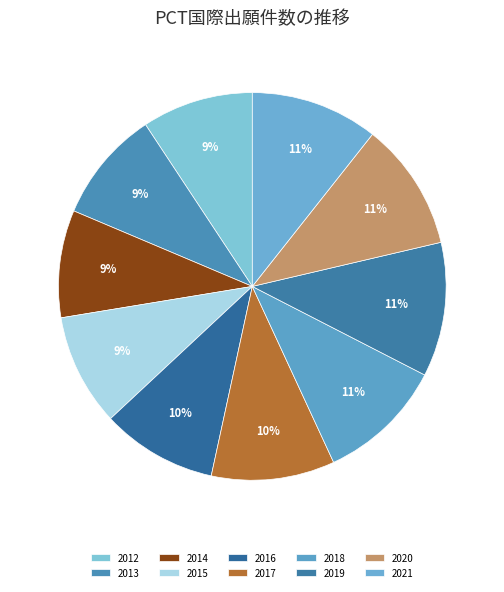

To the nearest percent, what percentage of the pie is 2018?

11%